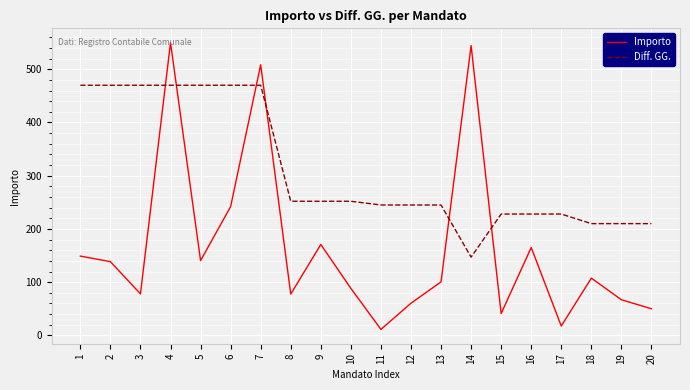

Which category has the lowest value across all series?

11